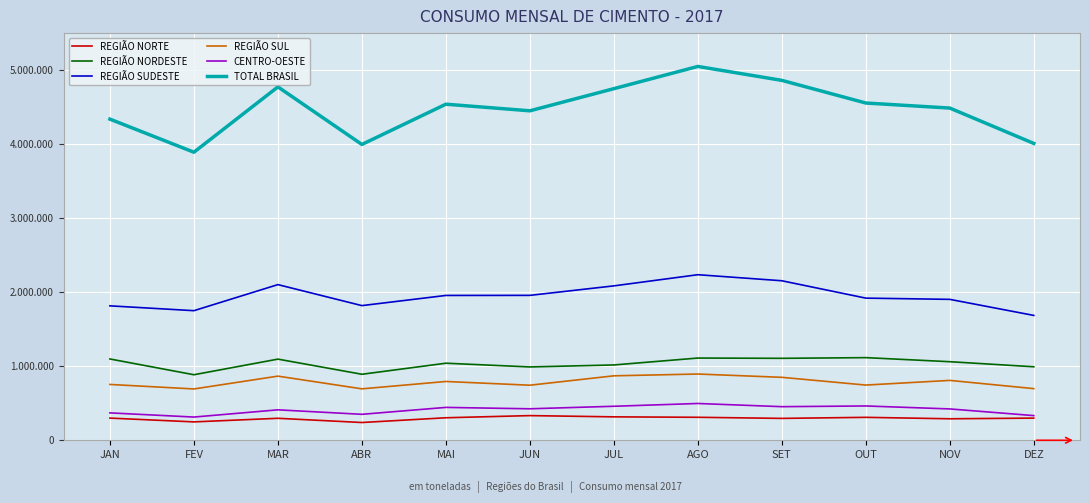

In REGIÃO SUDESTE, how many points are lower than both neighbors (excluding endpoints)?

2